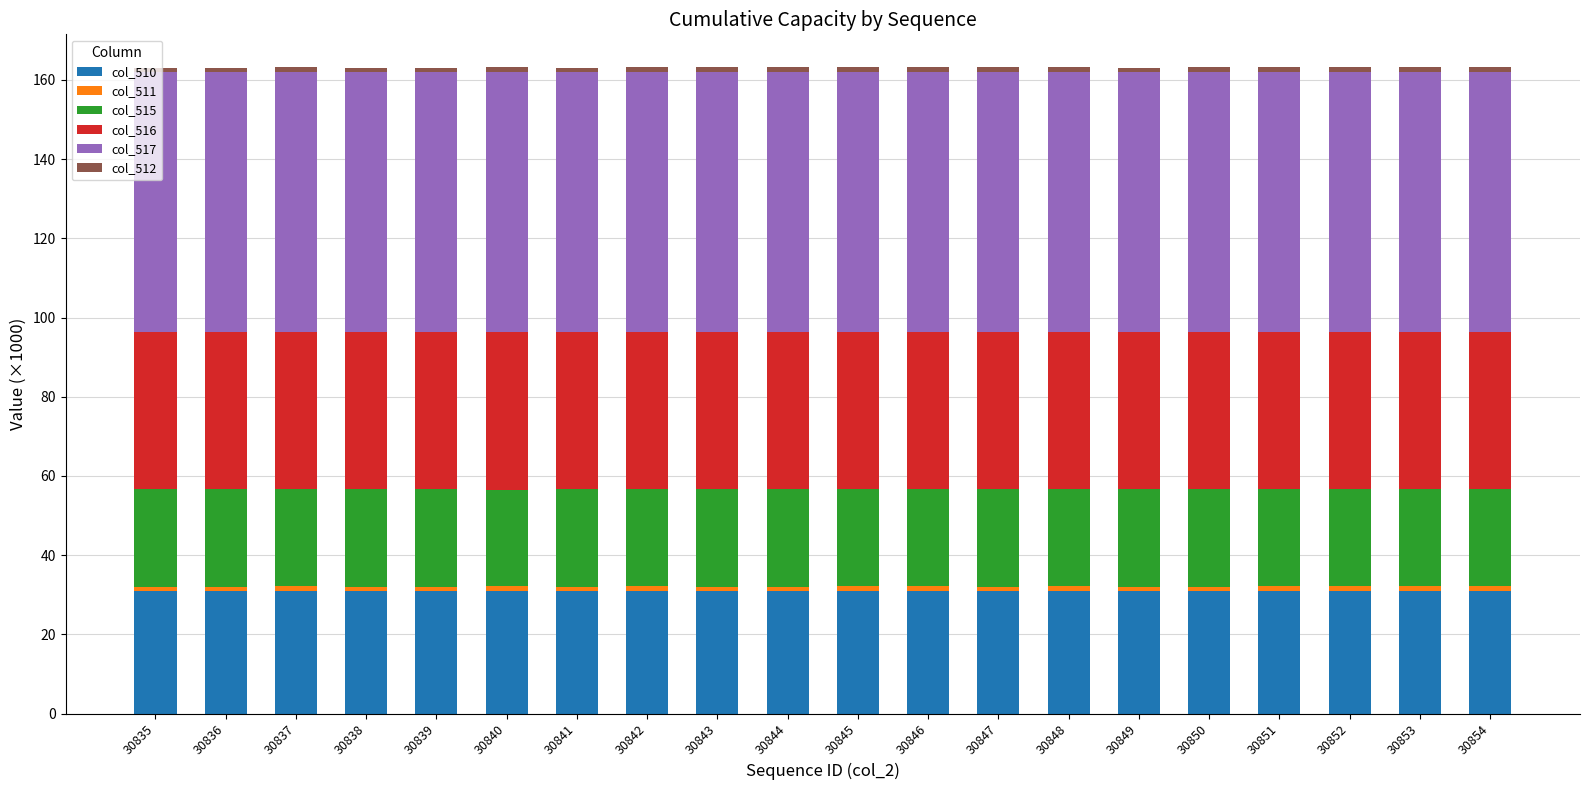

What is the maximum value for col_510?

30.9